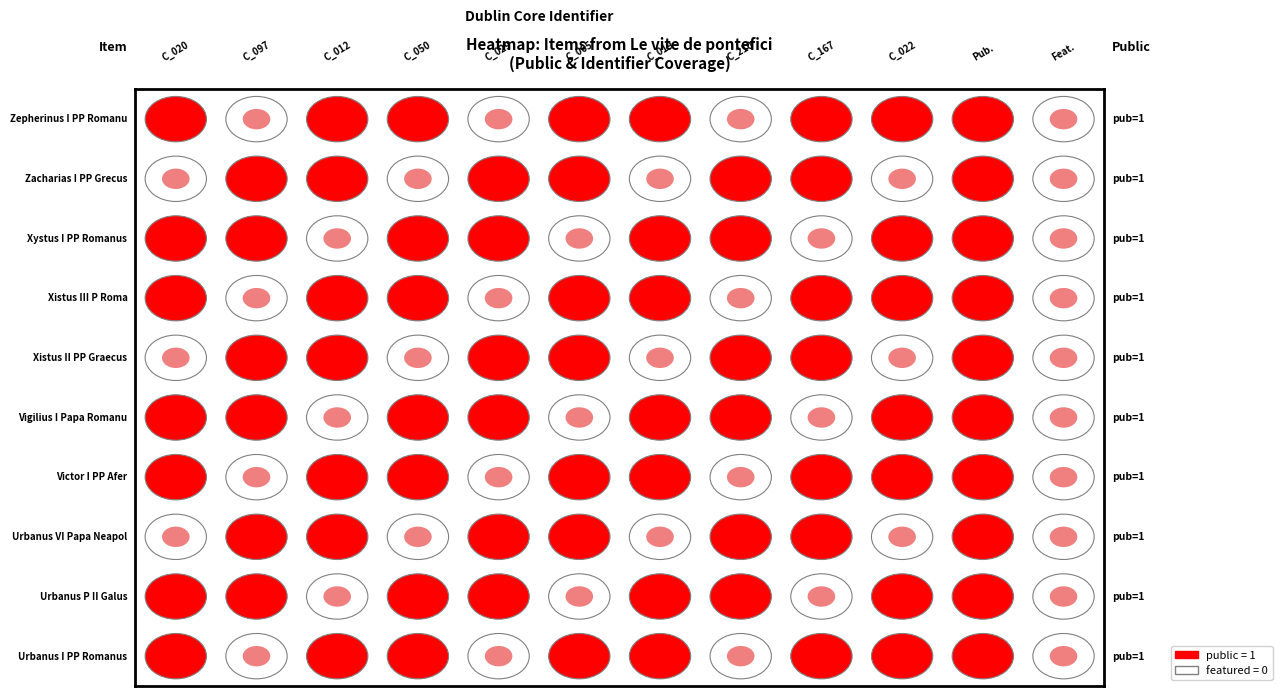

What is the highest value of the public series?

1